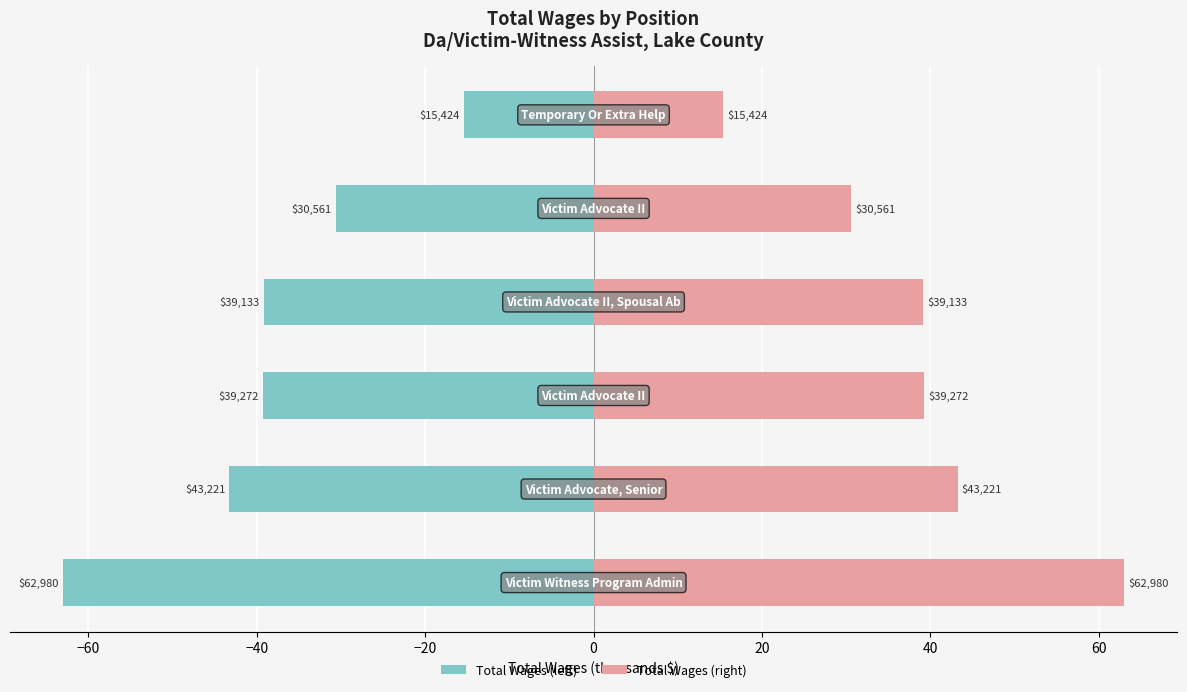

The Total Wages (left) series shows -19.4 at 0. True or false?

False